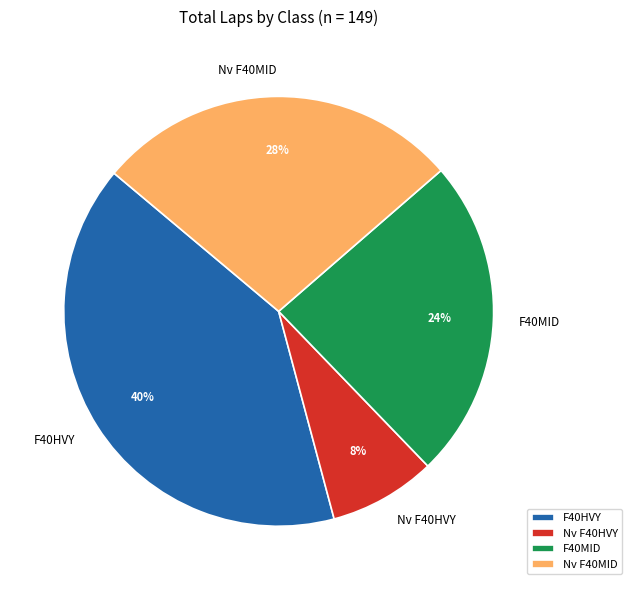

The F40HVY slice represents 1% of the pie. True or false?

False